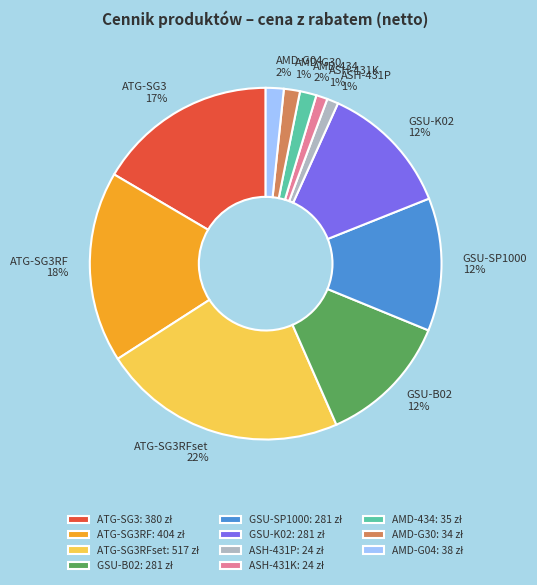

To the nearest percent, what is the average slice percentage?

9%